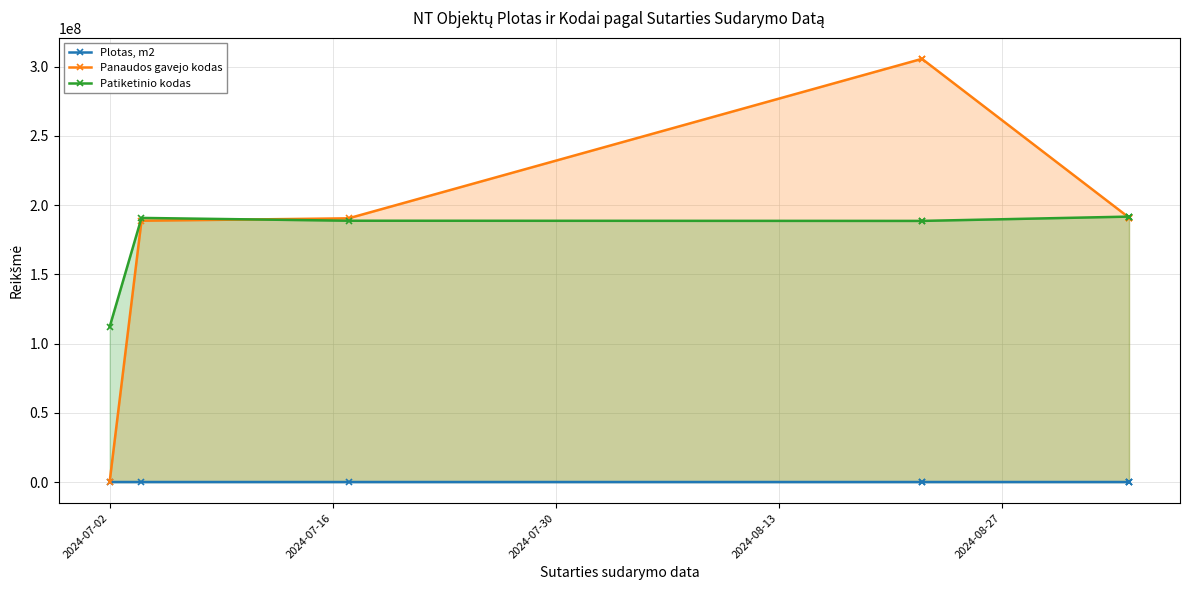

What is the average value of the Panaudos gavejo kodas series?

195438128.5